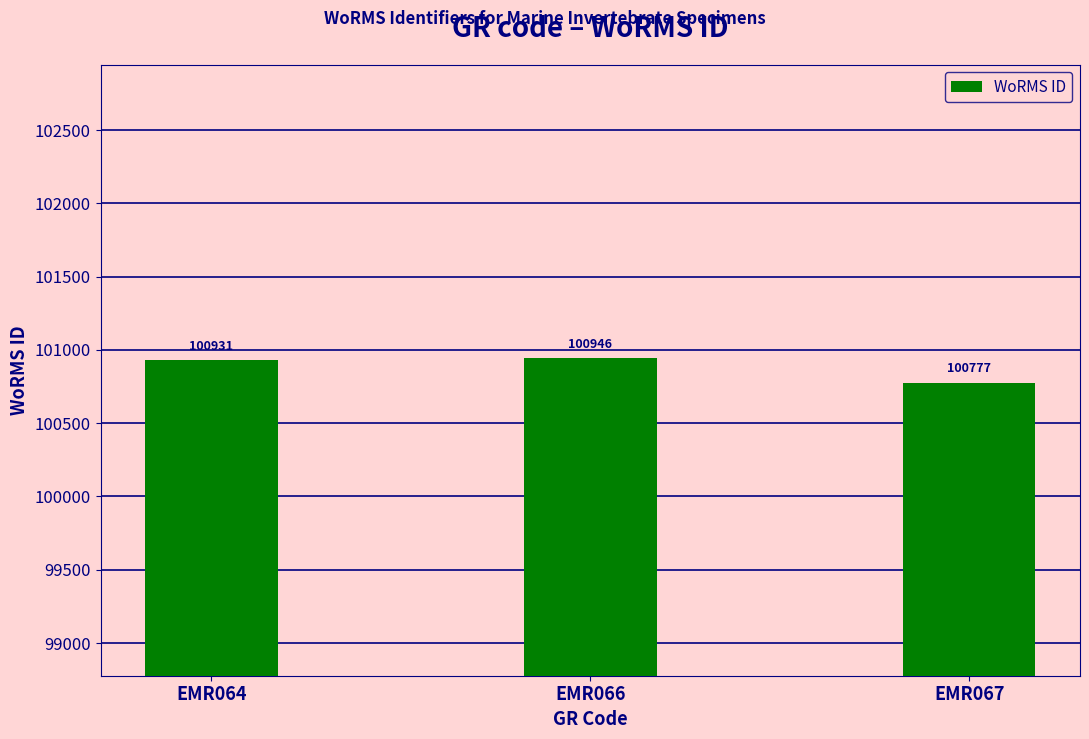

What is the change in value from EMR064 to EMR066?

+15